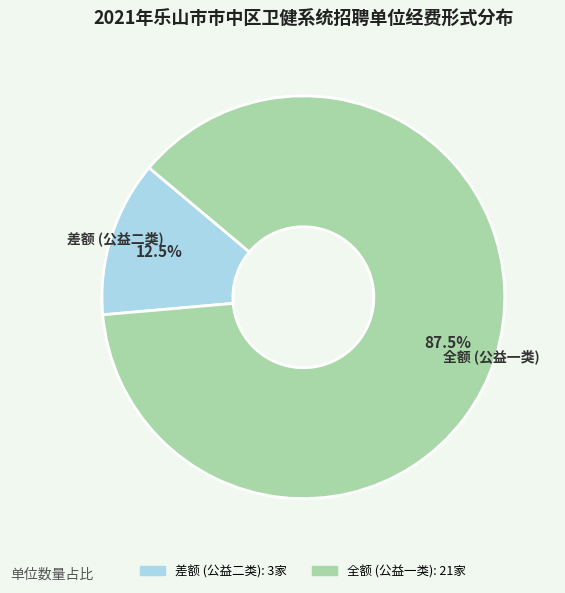

To the nearest percent, what is the average slice percentage?

50%